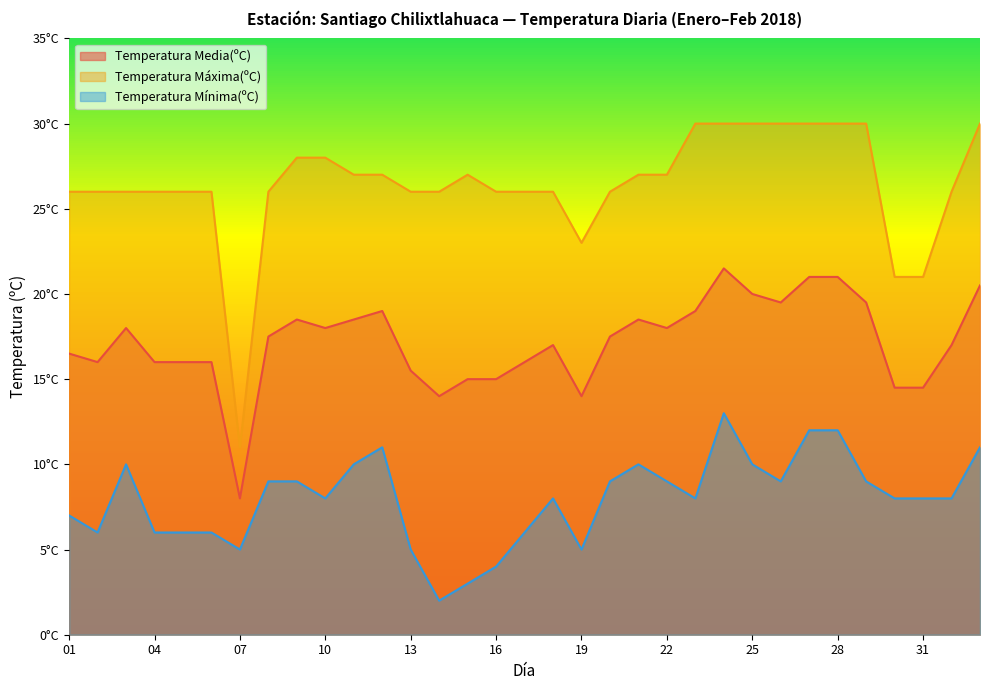

Reading left to right, what are all the values shown in this chart?

Temperatura Media(ºC): 01=16.5	02=16.0	03=18.0	04=16.0	05=16.0	06=16.0	07=8.0	08=17.5	09=18.5	10=18.0	11=18.5	12=19.0	13=15.5	14=14.0	15=15.0	16=15.0	17=16.0	18=17.0	19=14.0	20=17.5	21=18.5	22=18.0	23=19.0	24=21.5	25=20.0	26=19.5	27=21.0	28=21.0	29=19.5	30=14.5	31=14.5	32=17.0	33=20.5
Temperatura Máxima(ºC): 01=26.0	02=26.0	03=26.0	04=26.0	05=26.0	06=26.0	07=11.0	08=26.0	09=28.0	10=28.0	11=27.0	12=27.0	13=26.0	14=26.0	15=27.0	16=26.0	17=26.0	18=26.0	19=23.0	20=26.0	21=27.0	22=27.0	23=30.0	24=30.0	25=30.0	26=30.0	27=30.0	28=30.0	29=30.0	30=21.0	31=21.0	32=26.0	33=30.0
Temperatura Mínima(ºC): 01=7.0	02=6.0	03=10.0	04=6.0	05=6.0	06=6.0	07=5.0	08=9.0	09=9.0	10=8.0	11=10.0	12=11.0	13=5.0	14=2.0	15=3.0	16=4.0	17=6.0	18=8.0	19=5.0	20=9.0	21=10.0	22=9.0	23=8.0	24=13.0	25=10.0	26=9.0	27=12.0	28=12.0	29=9.0	30=8.0	31=8.0	32=8.0	33=11.0